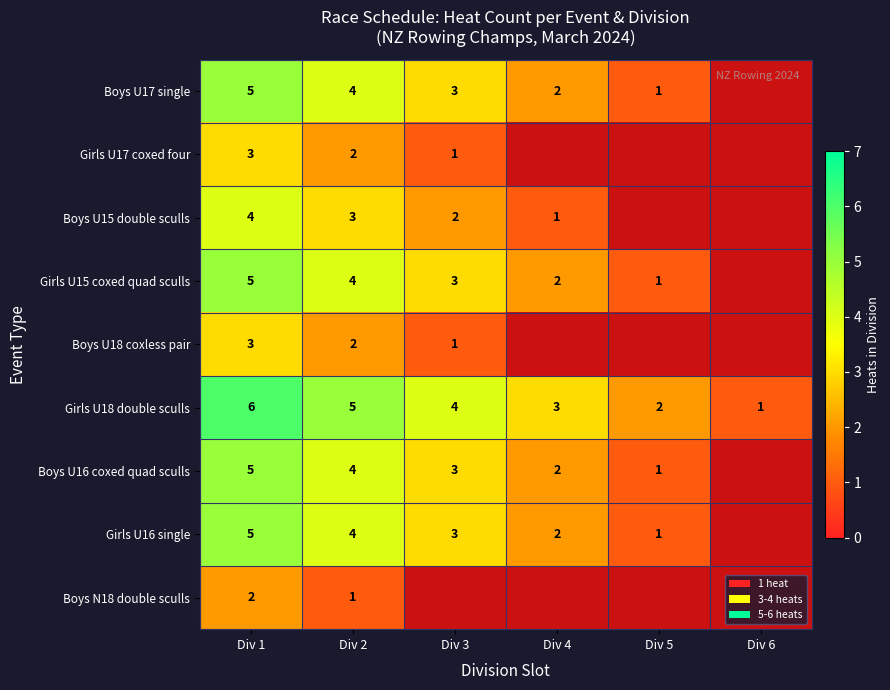

What is the spread (max minus min) of values at Div 2?

4